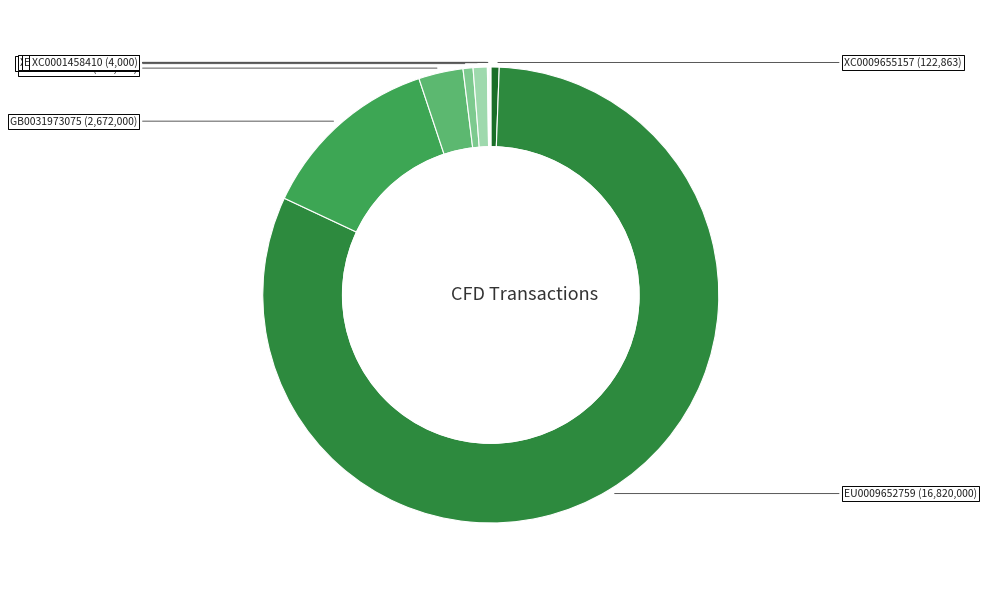

How many segments does this pie chart have?

10